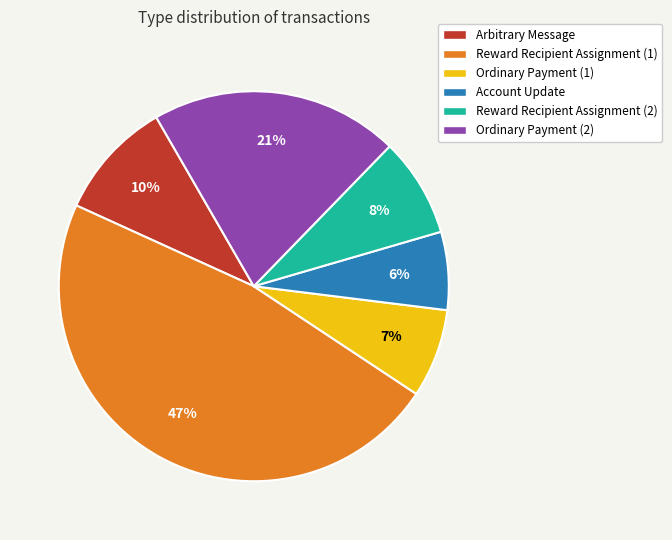

Rank the categories by value from lowest to highest.

Account Update, Ordinary Payment (1), Reward Recipient Assignment (2), Arbitrary Message, Ordinary Payment (2), Reward Recipient Assignment (1)